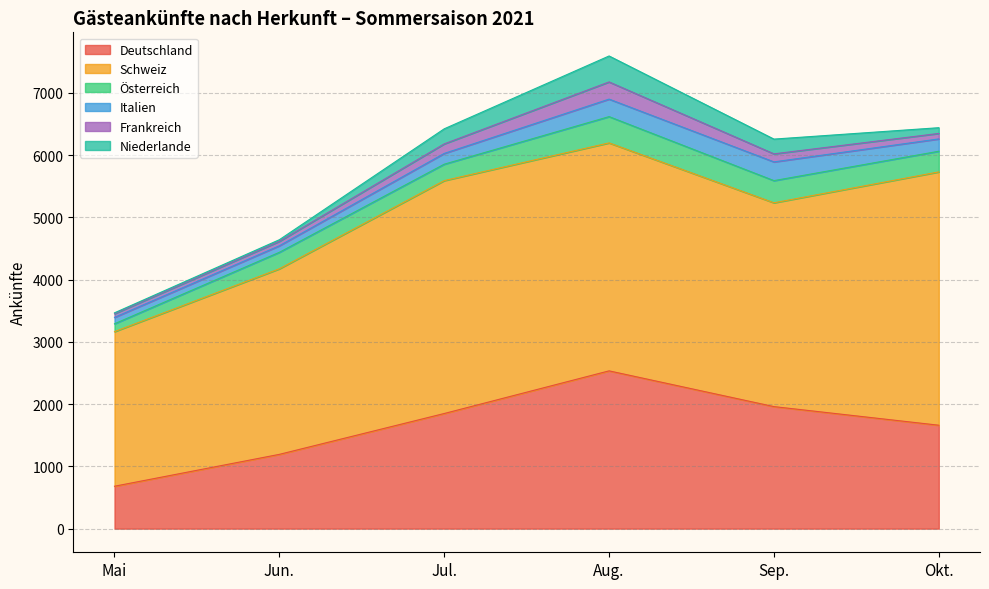

What is the total value across all series at Okt.?

6439